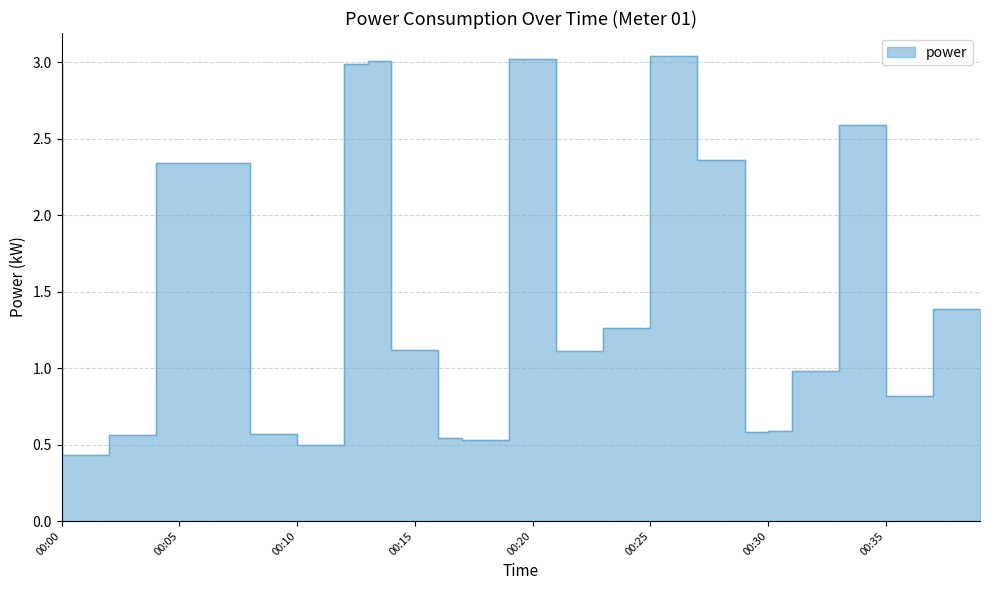

What is the ratio of the value at 00:18 to the value at 00:24?

0.4